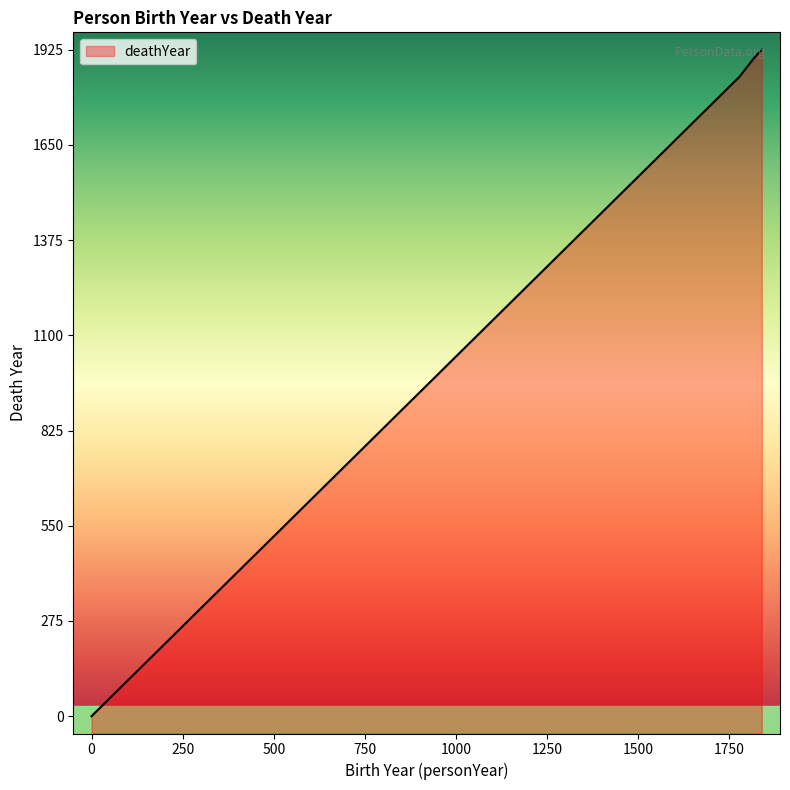

What is the label of the 2nd point from the left?

1818